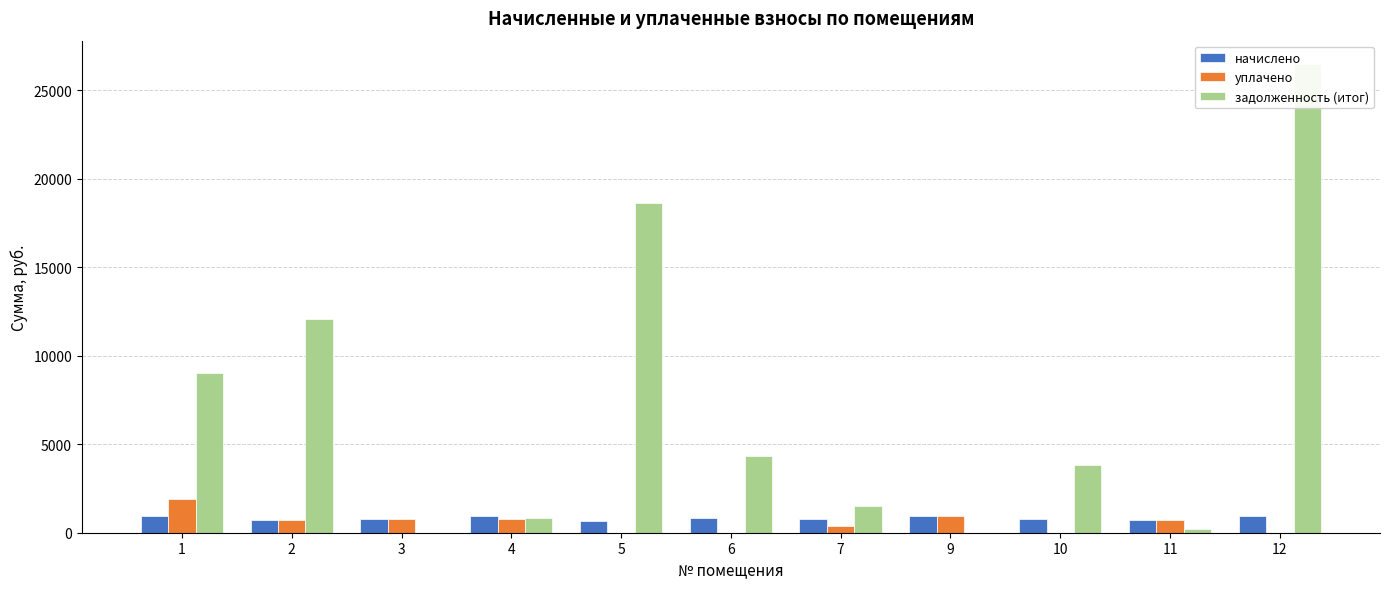

At how many categories does at least one series exceed 3334?

6